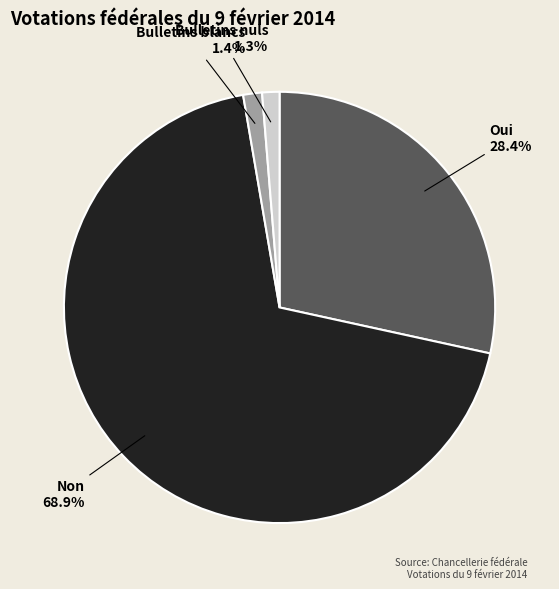

To the nearest percent, what portion does Non represent?

69%